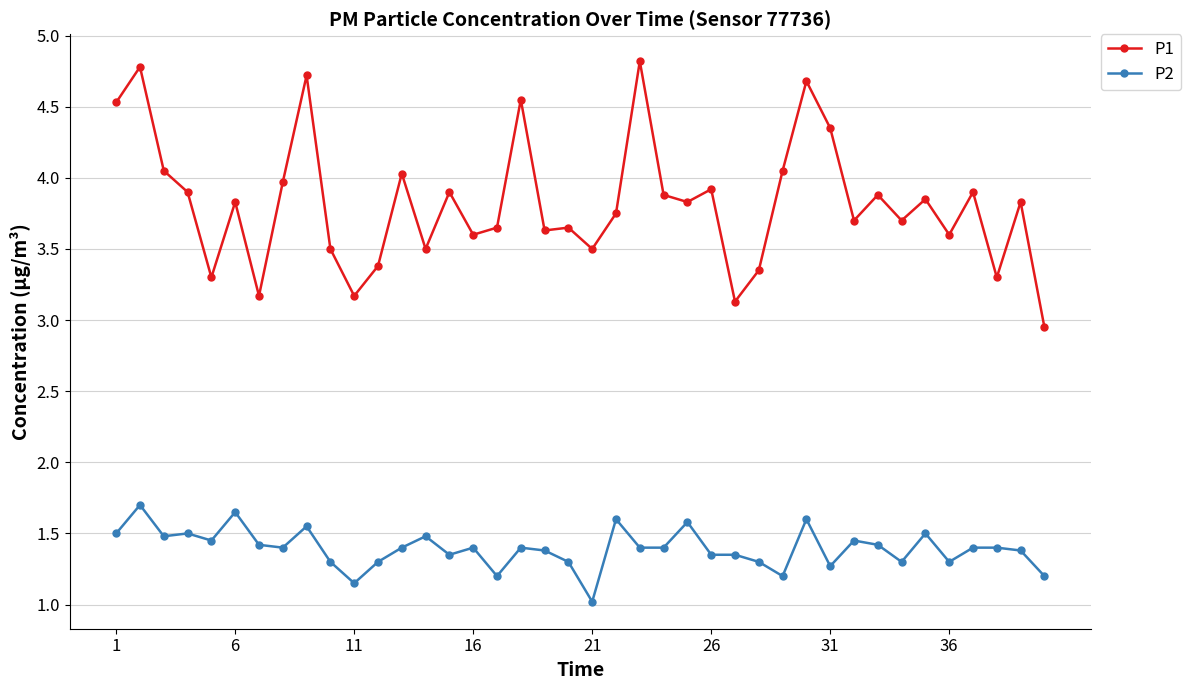

What is the difference between the maximum and minimum values in the P1 series?

1.9